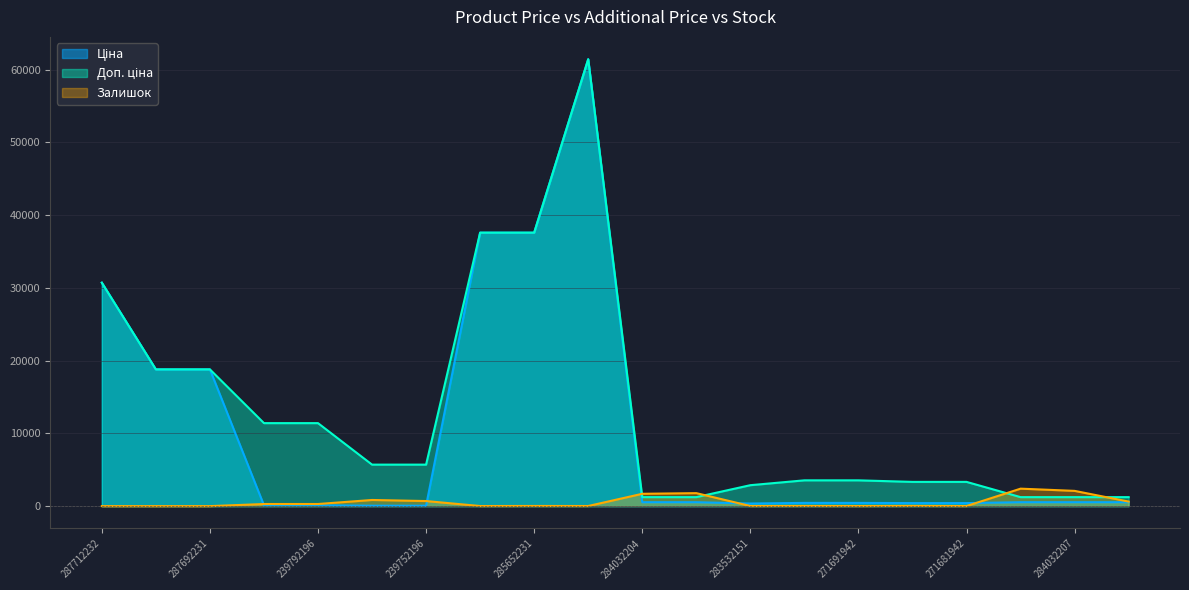

At which label does Залишок reach its minimum?

287712232